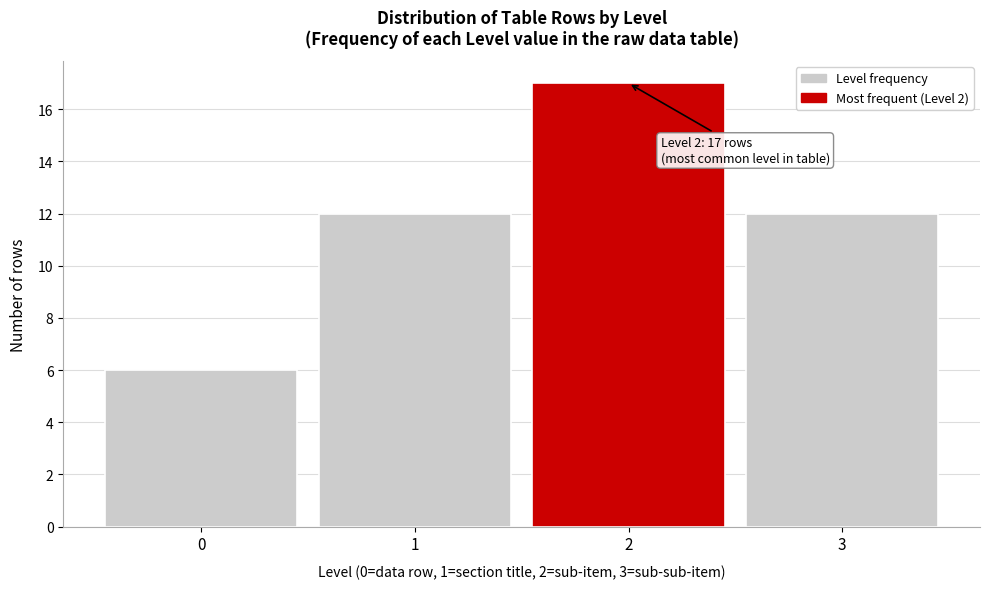

Over which range of the x-axis is the bar tallest?

1.5 to 2.5